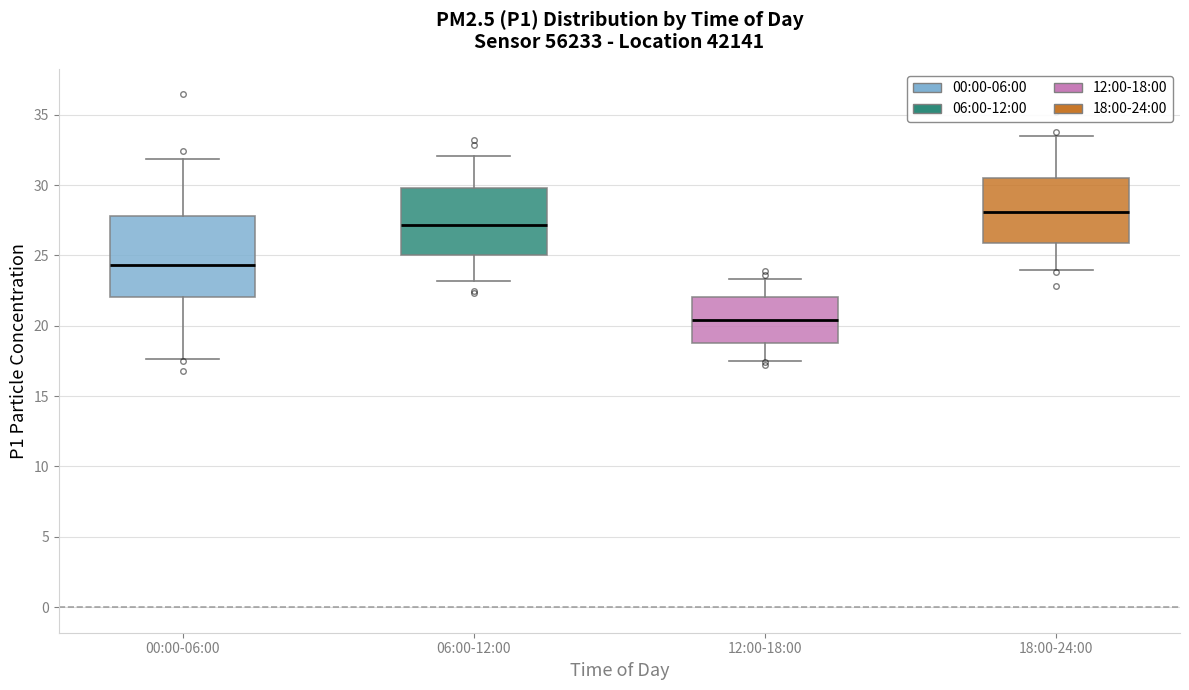

Reading left to right, read every box against the y-axis: the position of its median line, the range the box covers, and the ends of its whiskers. The values are not printed on the chart, so give them approximately, as read against the axis.

00:00-06:00: median 24.5, box 22.0 to 28.0, whiskers 17.5 to 32.0
06:00-12:00: median 27.0, box 25.0 to 30.0, whiskers 23.0 to 32.0
12:00-18:00: median 20.5, box 19.0 to 22.0, whiskers 17.5 to 23.5
18:00-24:00: median 28.0, box 26.0 to 30.5, whiskers 24.0 to 33.5